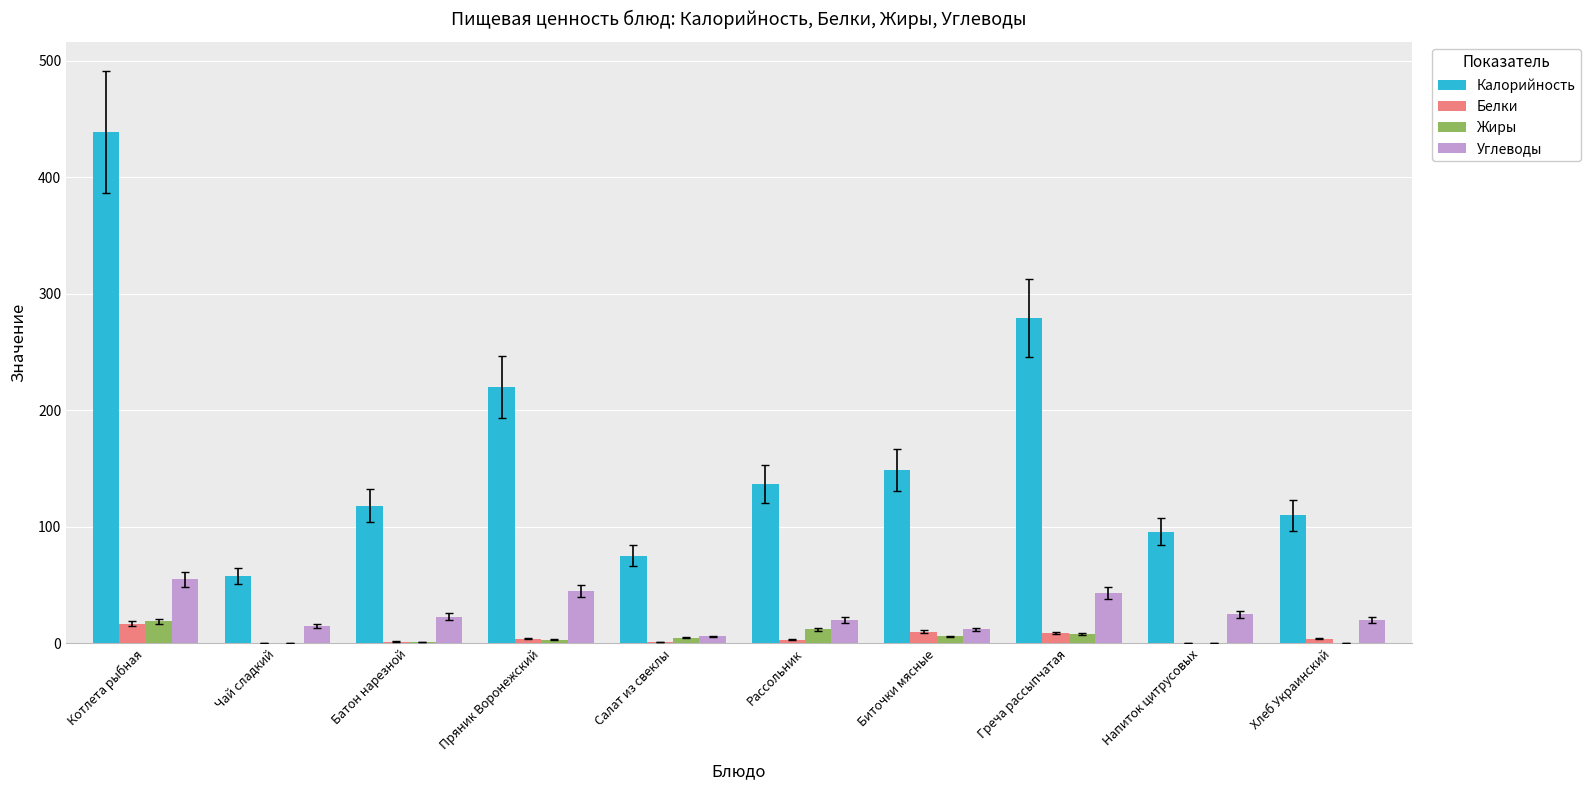

At which category is the sum across all series the highest?

Котлета рыбная